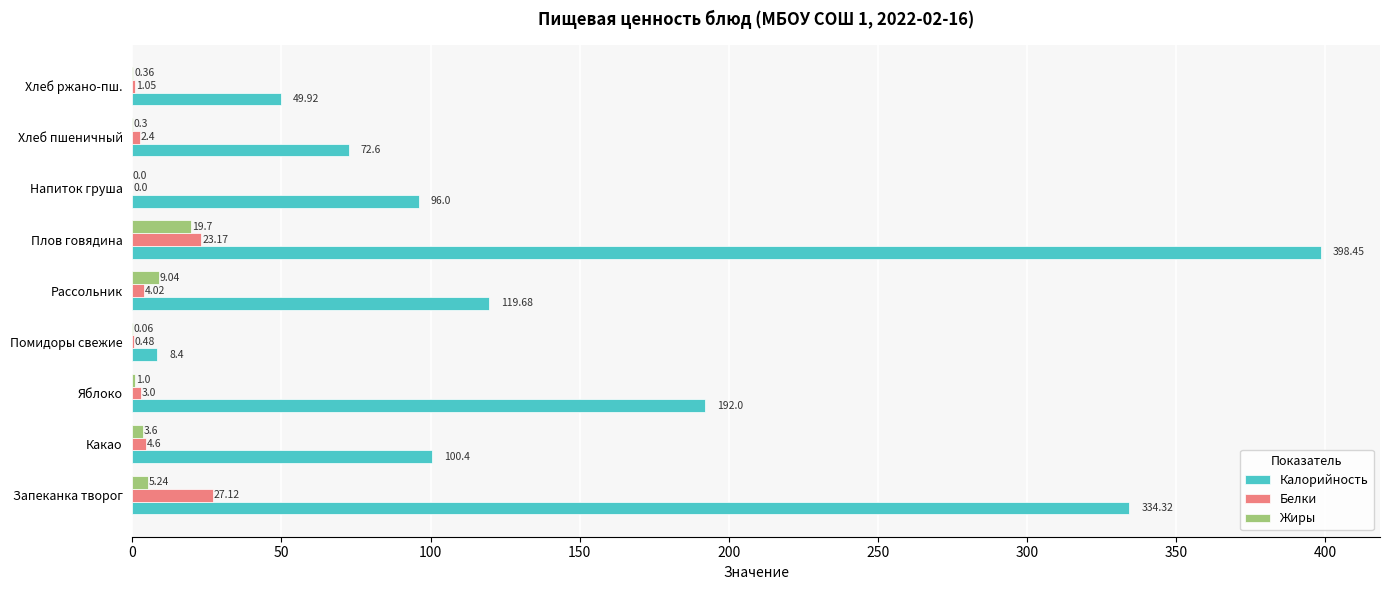

What is the sum of the Жиры values at Хлеб пшеничный and Рассольник?

9.3